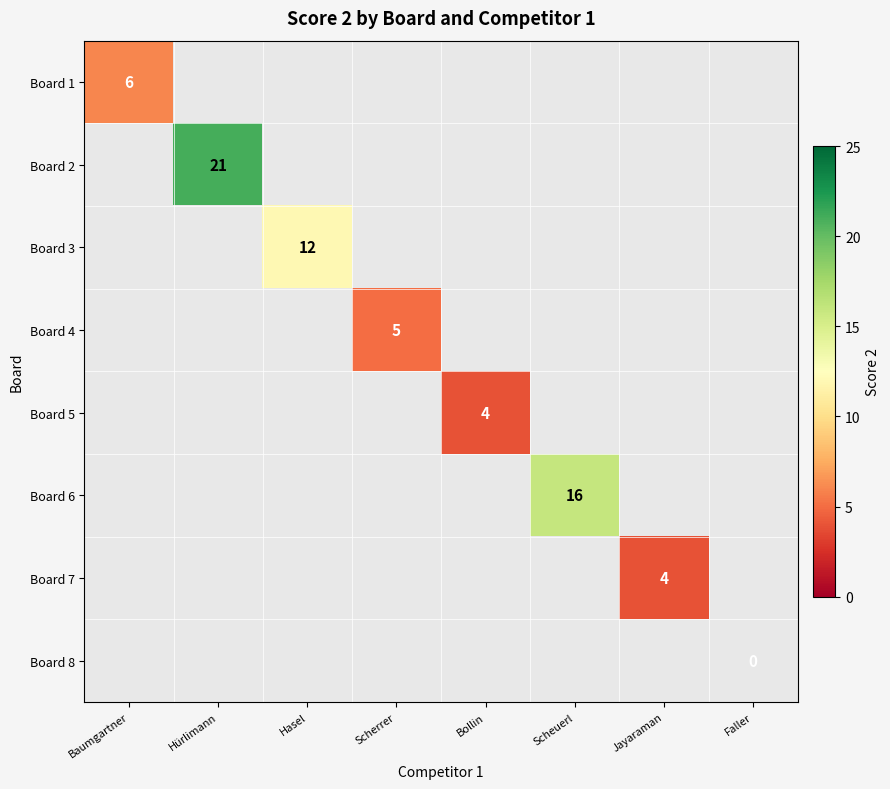

Is it true that Board 6 equals 25 at Scheuerl?

False